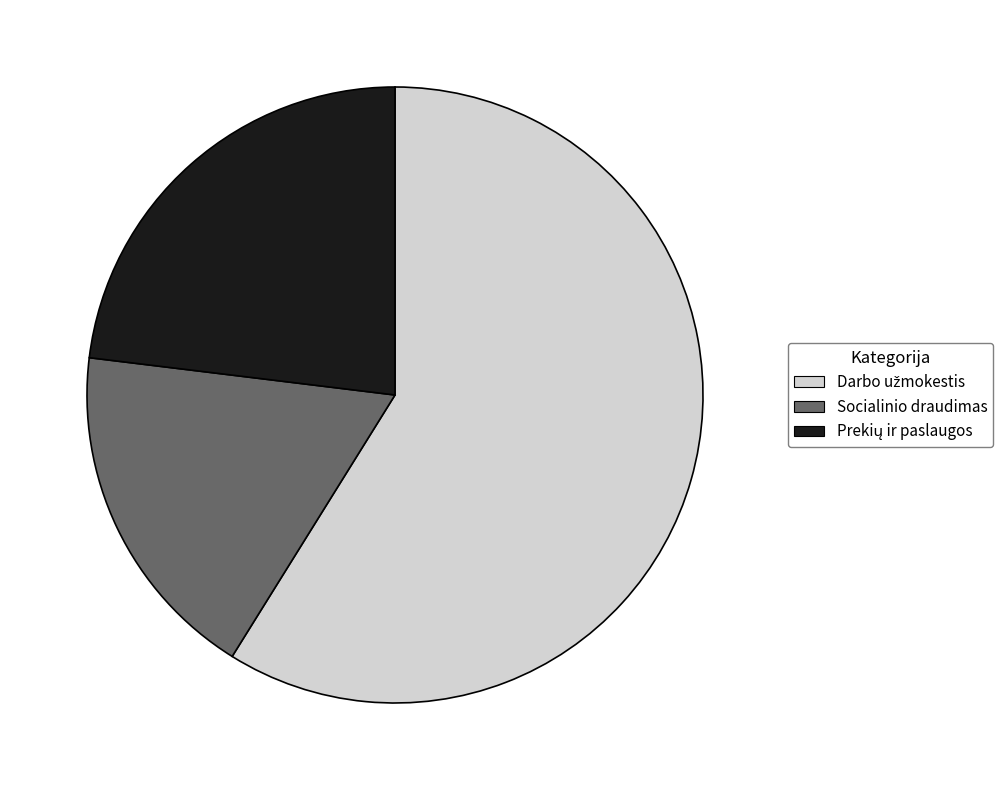

Is there a majority slice in this chart?

Yes